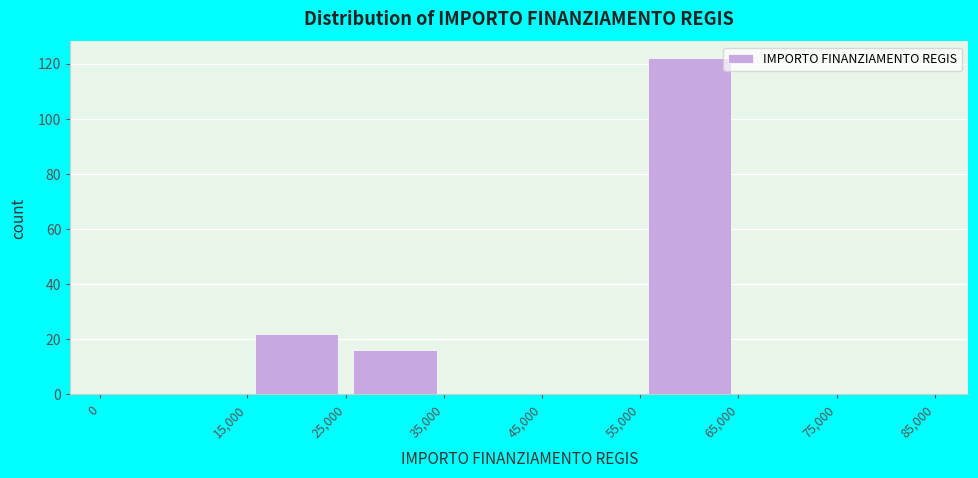

Reading left to right, transcribe this chart: for each bar, give the range it covers on the x-axis and its height. The values are not printed on the chart, so give them approximately, as read against the axis.

0 to 15,000: 0
15,000 to 25,000: 22
25,000 to 35,000: 16
35,000 to 45,000: 0
45,000 to 55,000: 0
55,000 to 65,000: 122
65,000 to 75,000: 0
75,000 to 85,000: 0